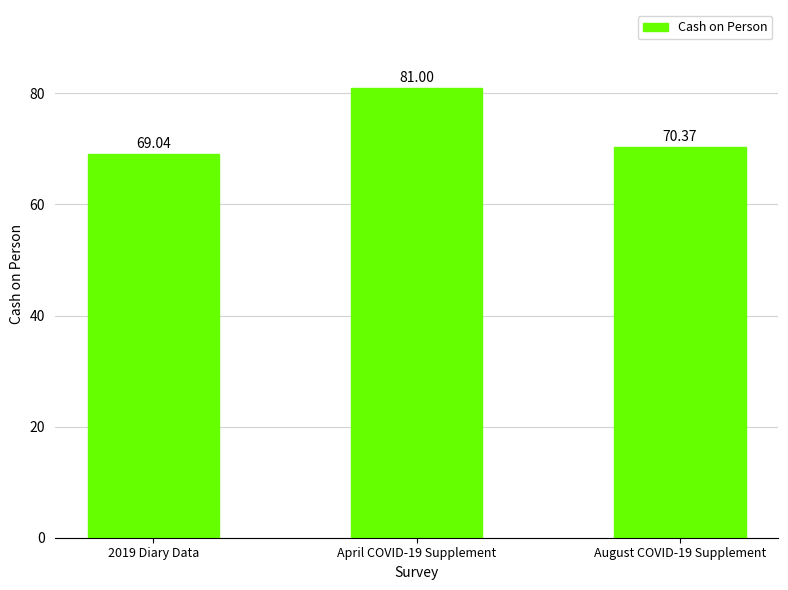

Reading left to right, transcribe all the data shown in this chart.

2019 Diary Data=69.0	April COVID-19 Supplement=81.0	August COVID-19 Supplement=70.4